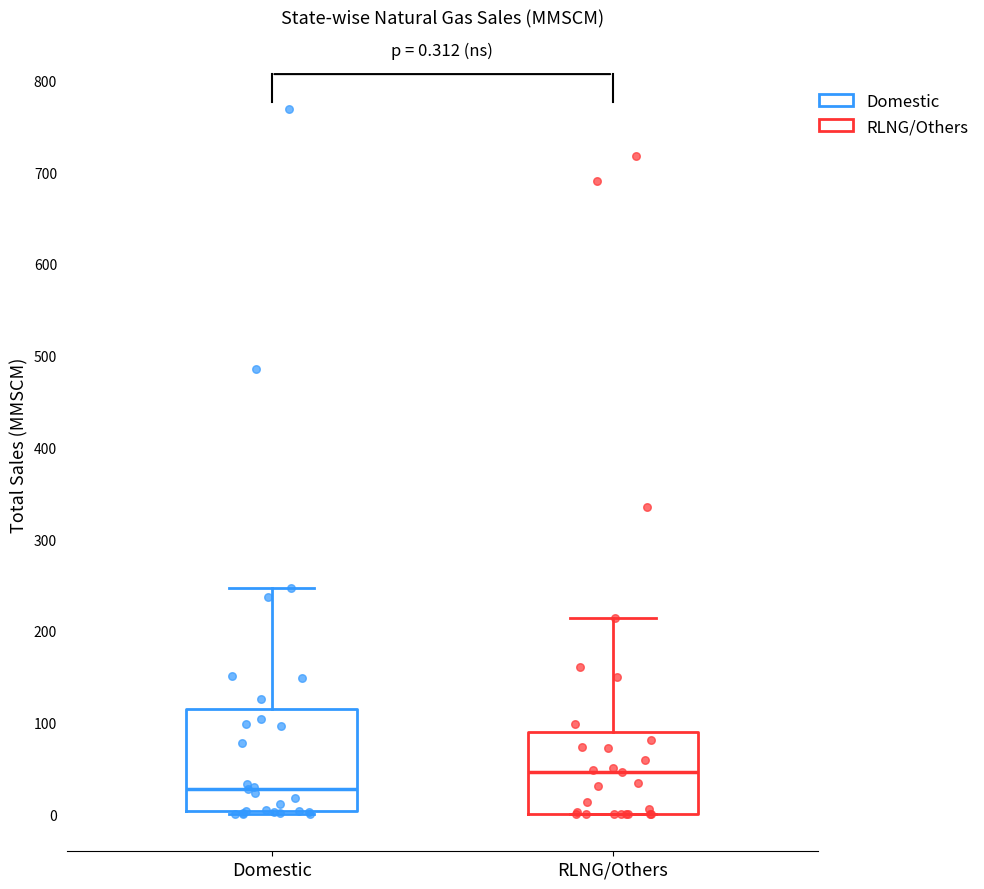

Which box is the tallest, from its lower edge to its upper edge?

Domestic